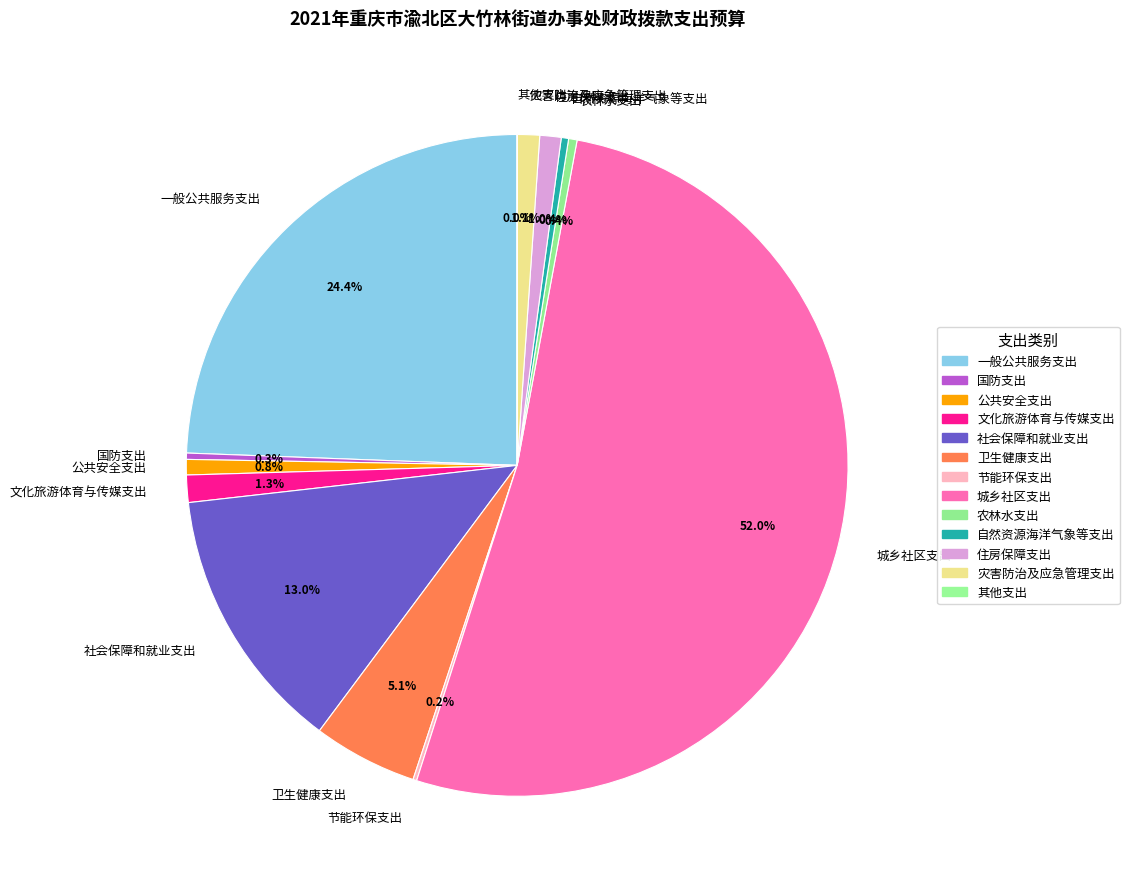

To the nearest percent, what portion does 公共安全支出 represent?

1%